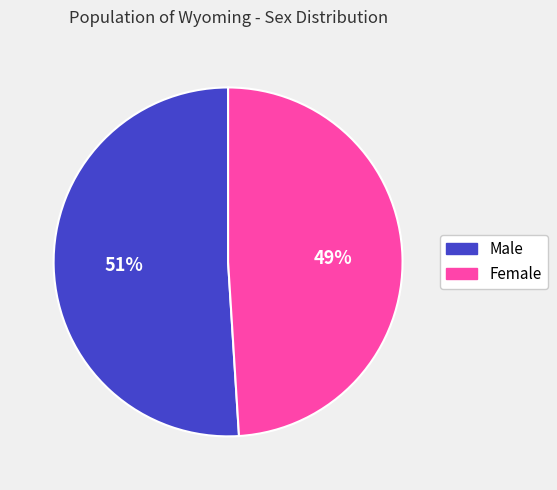

Which has a higher value, Female or Male?

Male